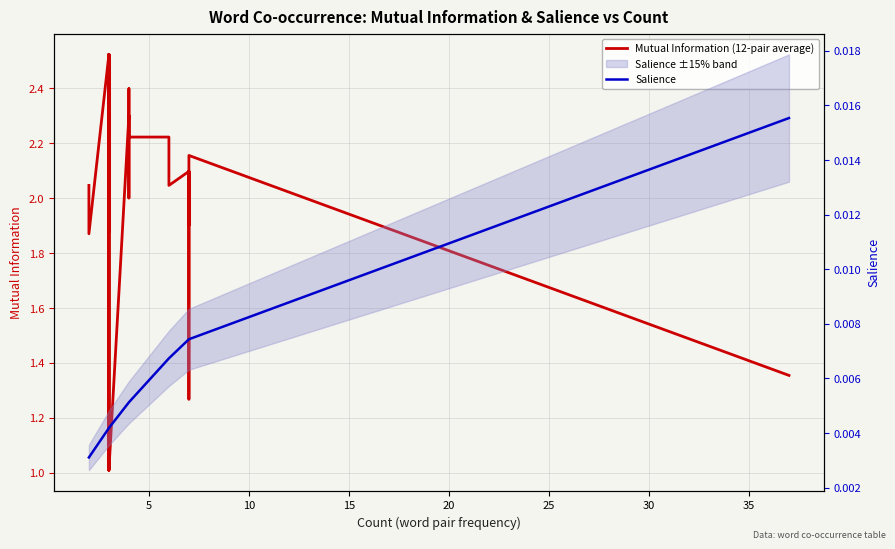

What is the sum of all Mutual Information (12-pair average) values?

82.5